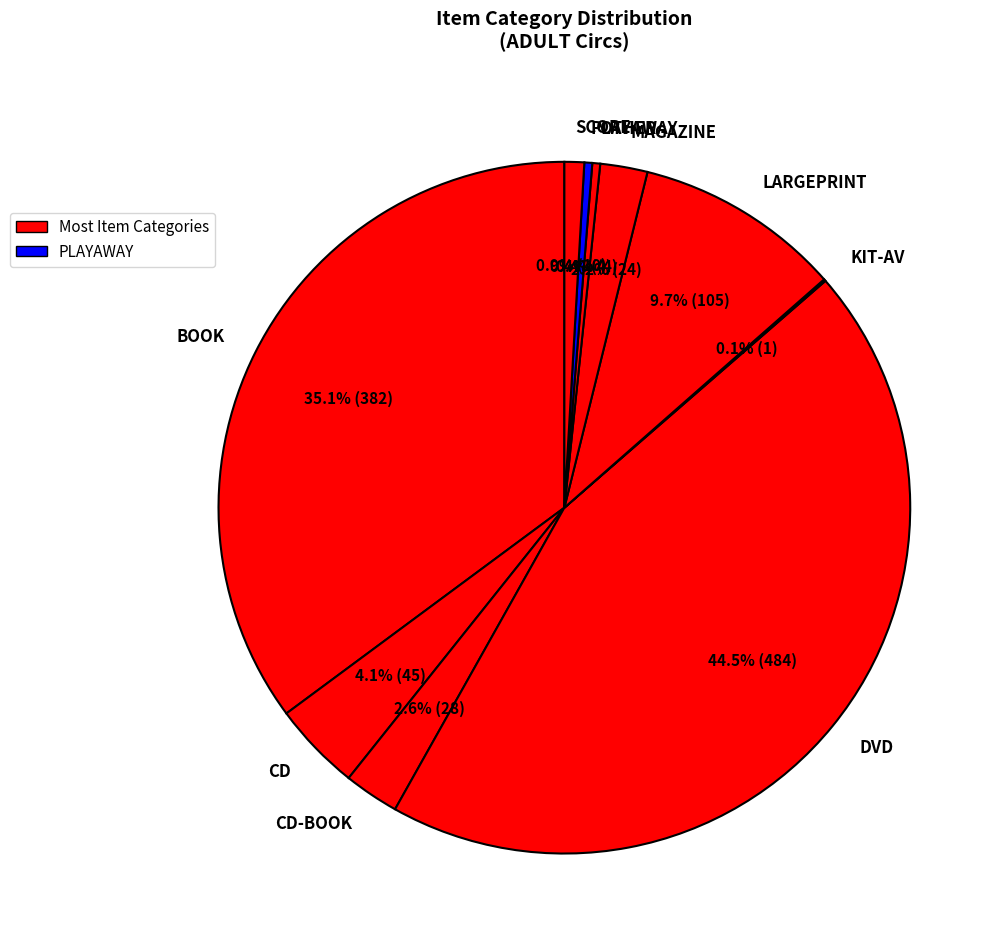

Which slice is the largest?

DVD